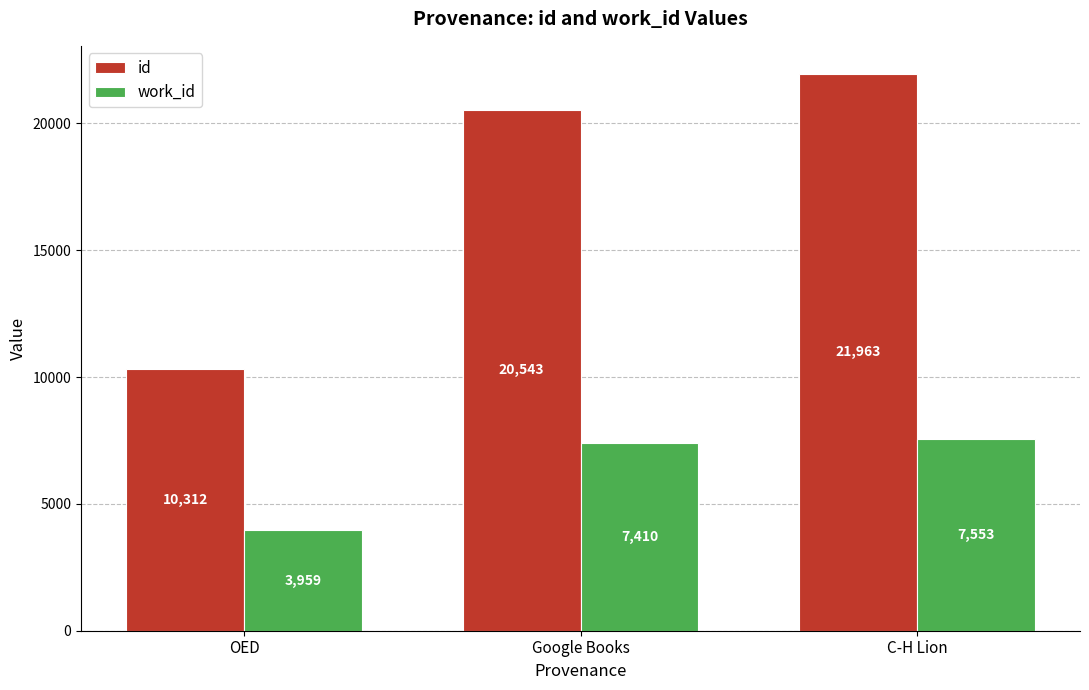

What is the spread (max minus min) of values at C-H Lion?

14410